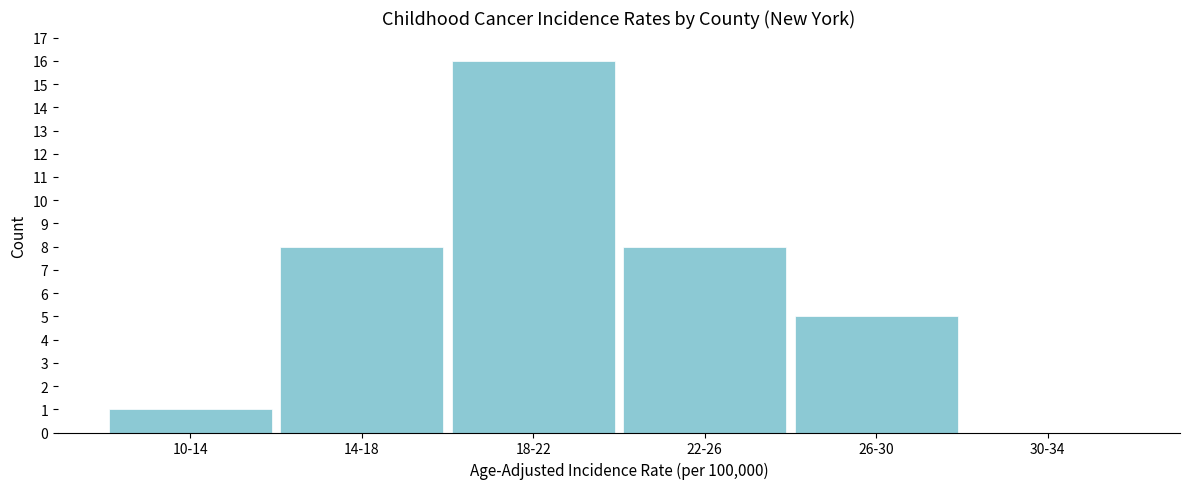

Reading right to left, extract all data points from this chart.

30-34=0	26-30=5	22-26=8	18-22=16	14-18=8	10-14=1